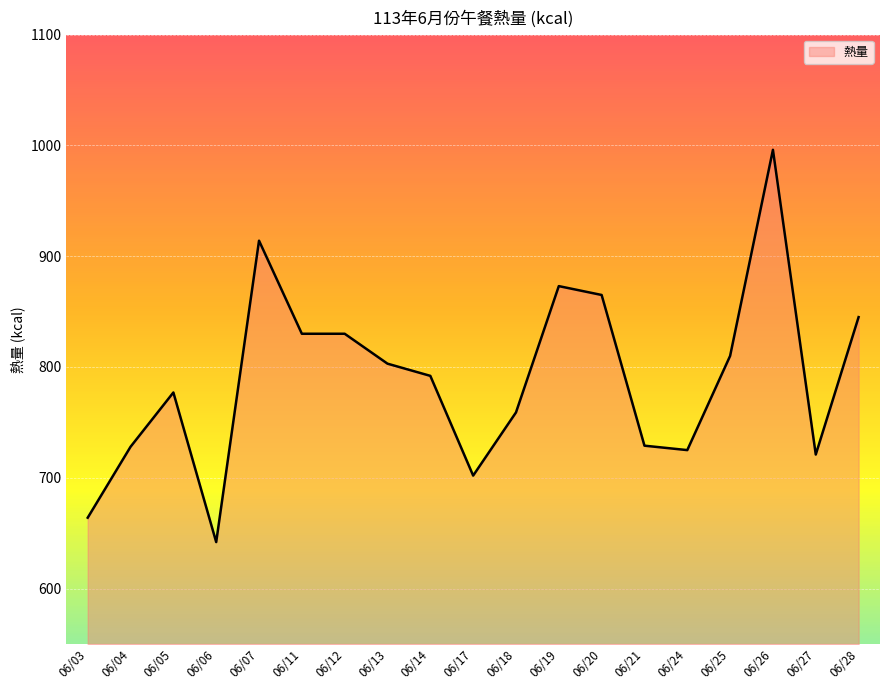

How many lines are shown in the chart?

1